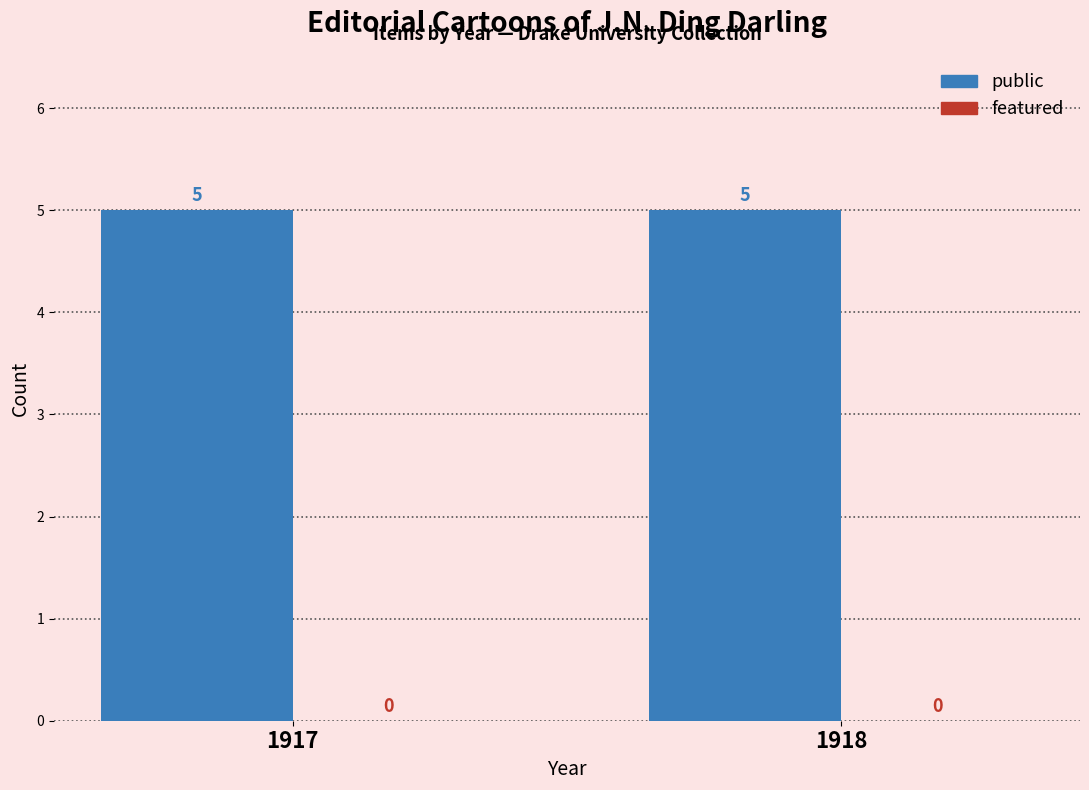

Count the number of categories in the chart.

2